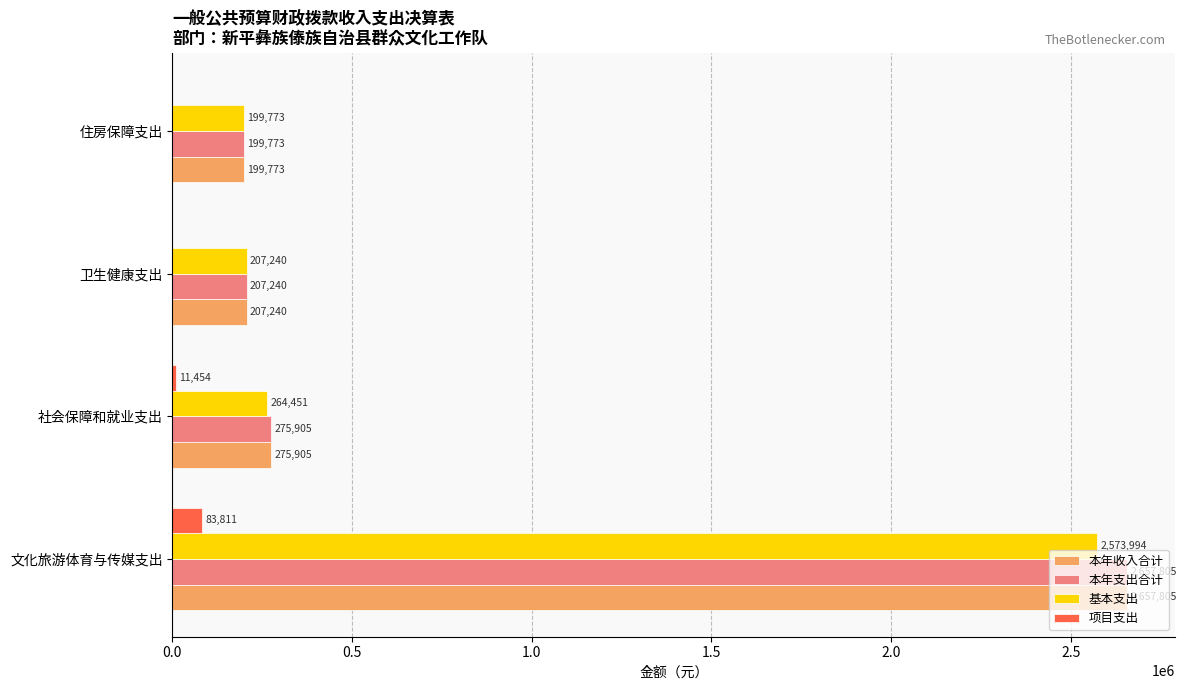

At which category is the sum across all series the highest?

文化旅游体育与传媒支出